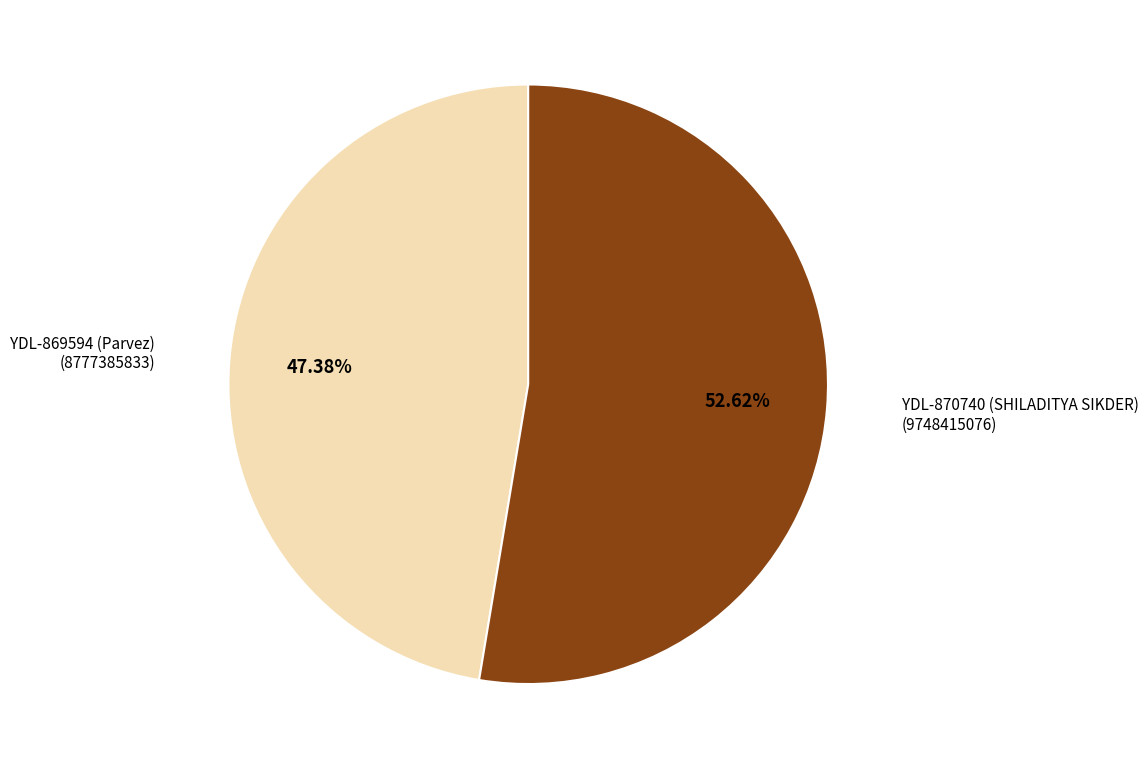

Is there a majority slice in this chart?

Yes